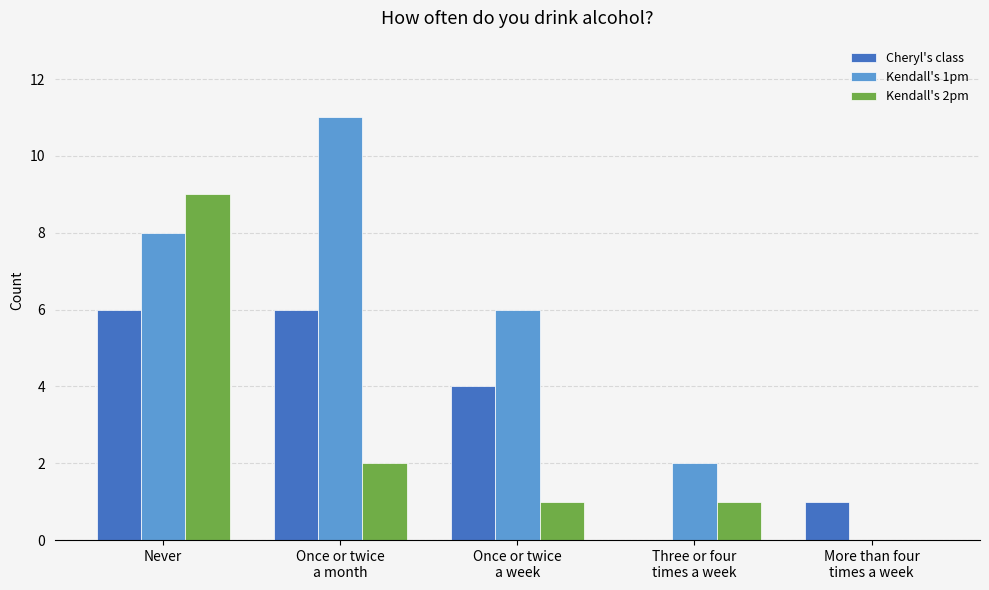

Which series has the widest spread of values?

Kendall's 1pm